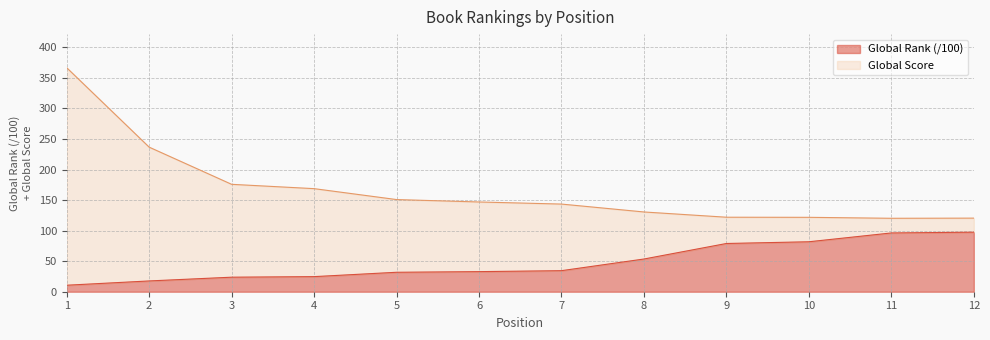

What is the change in value from 8 to 10?

+28.2